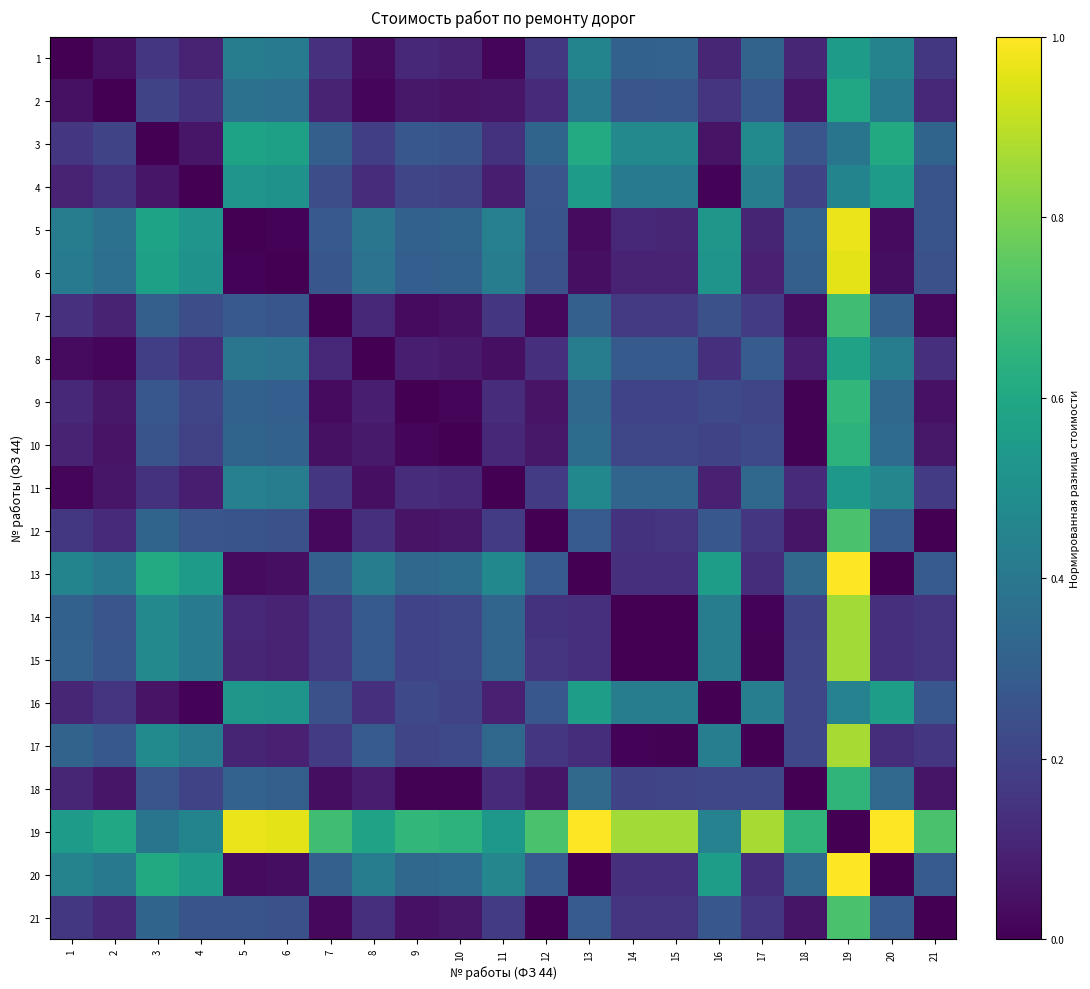

At how many categories does at least one series exceed 0?

21